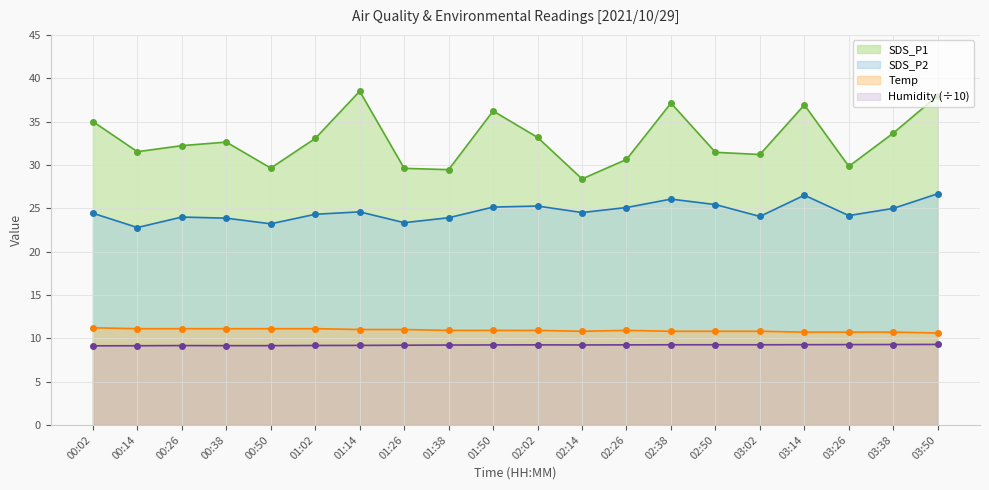

How many Humidity values are between 9 and 10?

20